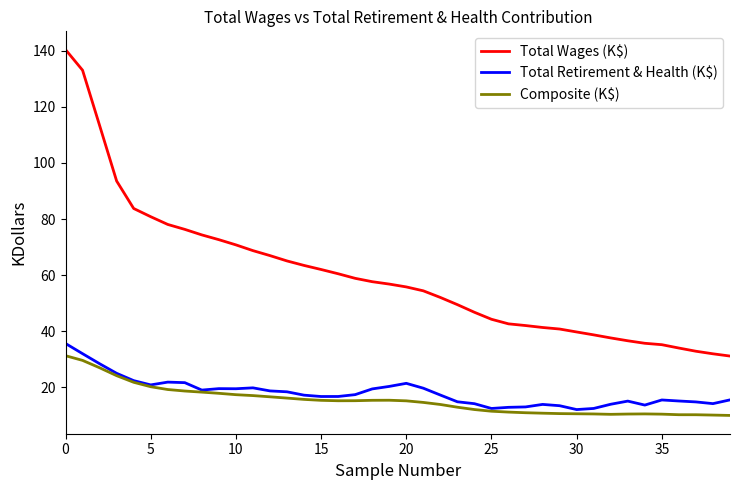

Which series has the largest range (max minus min)?

Total Wages (K$)